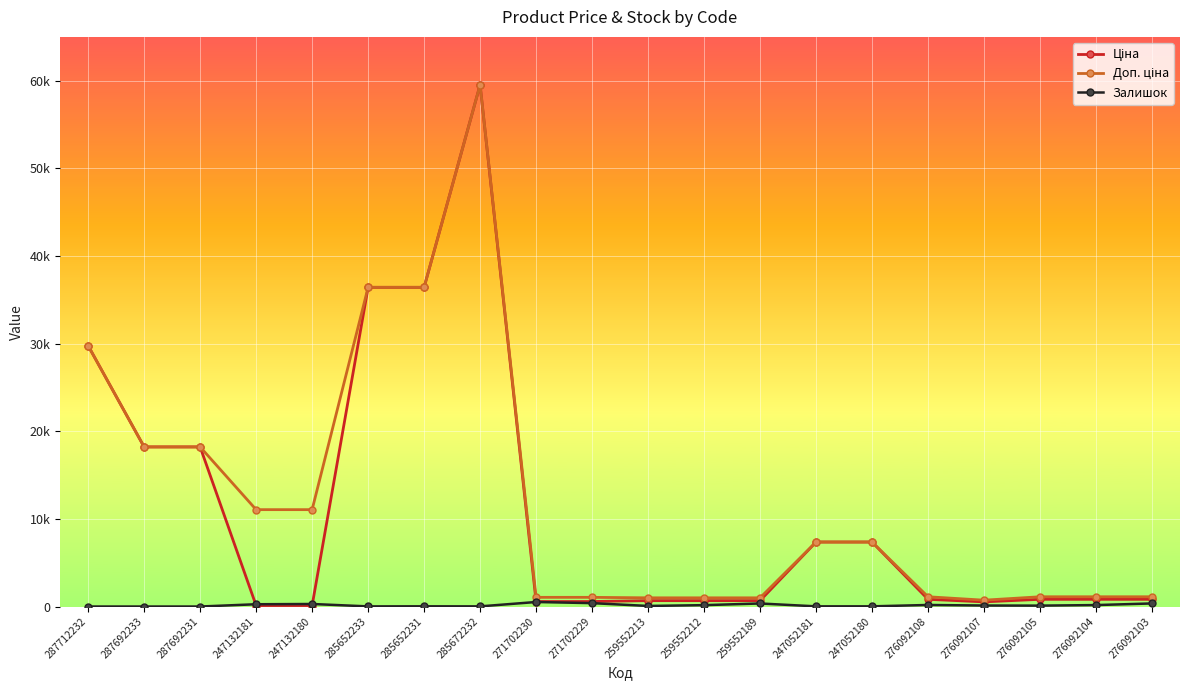

Which has a higher value, 276092108 or 247052181?

247052181